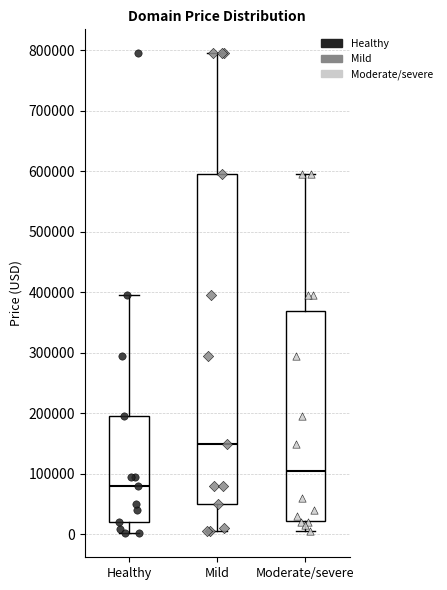

Which box is the tallest, from its lower edge to its upper edge?

Mild